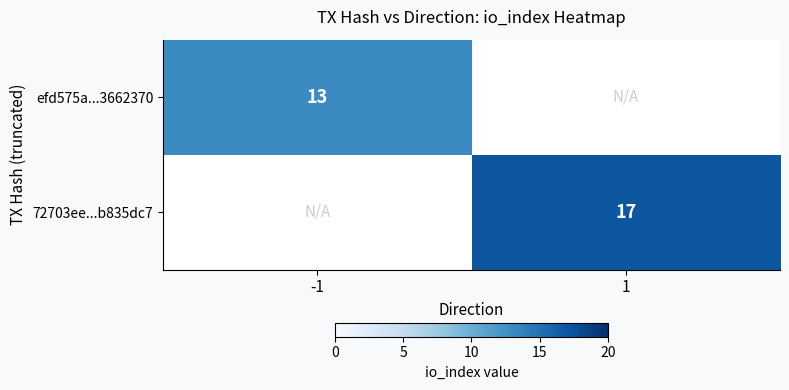

At which category does the chart reach its minimum across all series?

-1